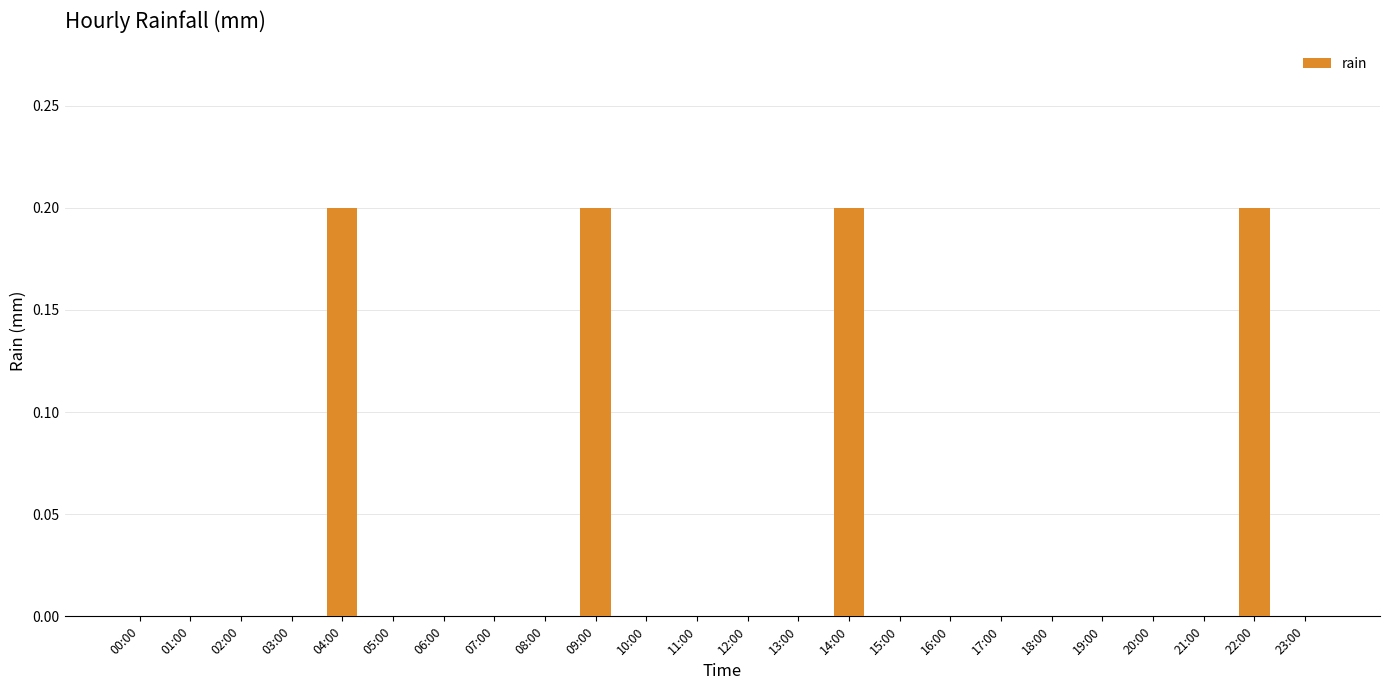

Reading left to right, what are all the values shown in this chart?

00:00=0.0	01:00=0.0	02:00=0.0	03:00=0.0	04:00=0.2	05:00=0.0	06:00=0.0	07:00=0.0	08:00=0.0	09:00=0.2	10:00=0.0	11:00=0.0	12:00=0.0	13:00=0.0	14:00=0.2	15:00=0.0	16:00=0.0	17:00=0.0	18:00=0.0	19:00=0.0	20:00=0.0	21:00=0.0	22:00=0.2	23:00=0.0